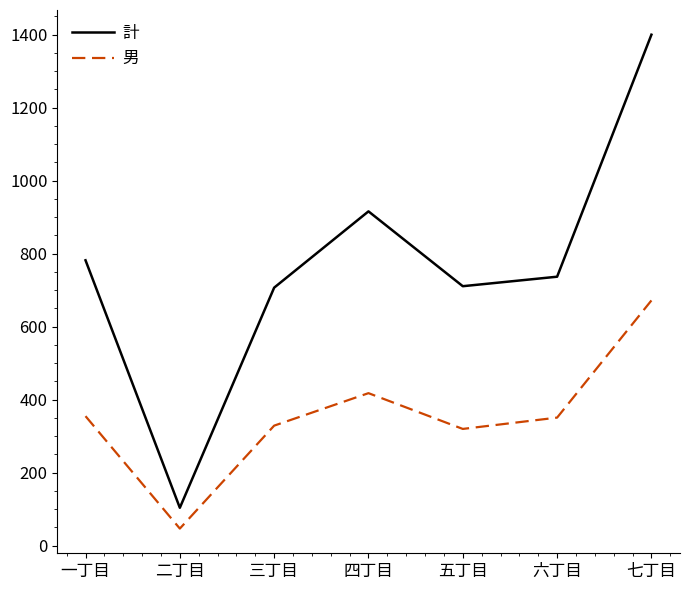

What is the difference between the highest and lowest values at 七丁目?

728